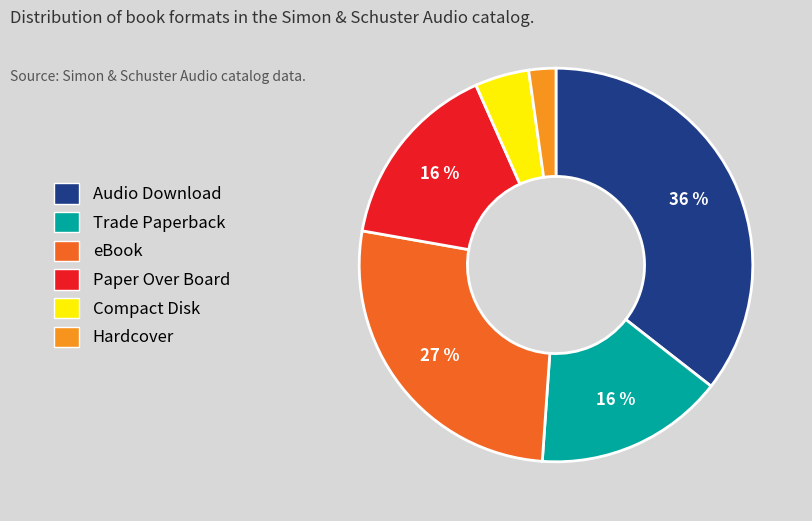

Between Paper Over Board and Compact Disk, which is larger?

Paper Over Board